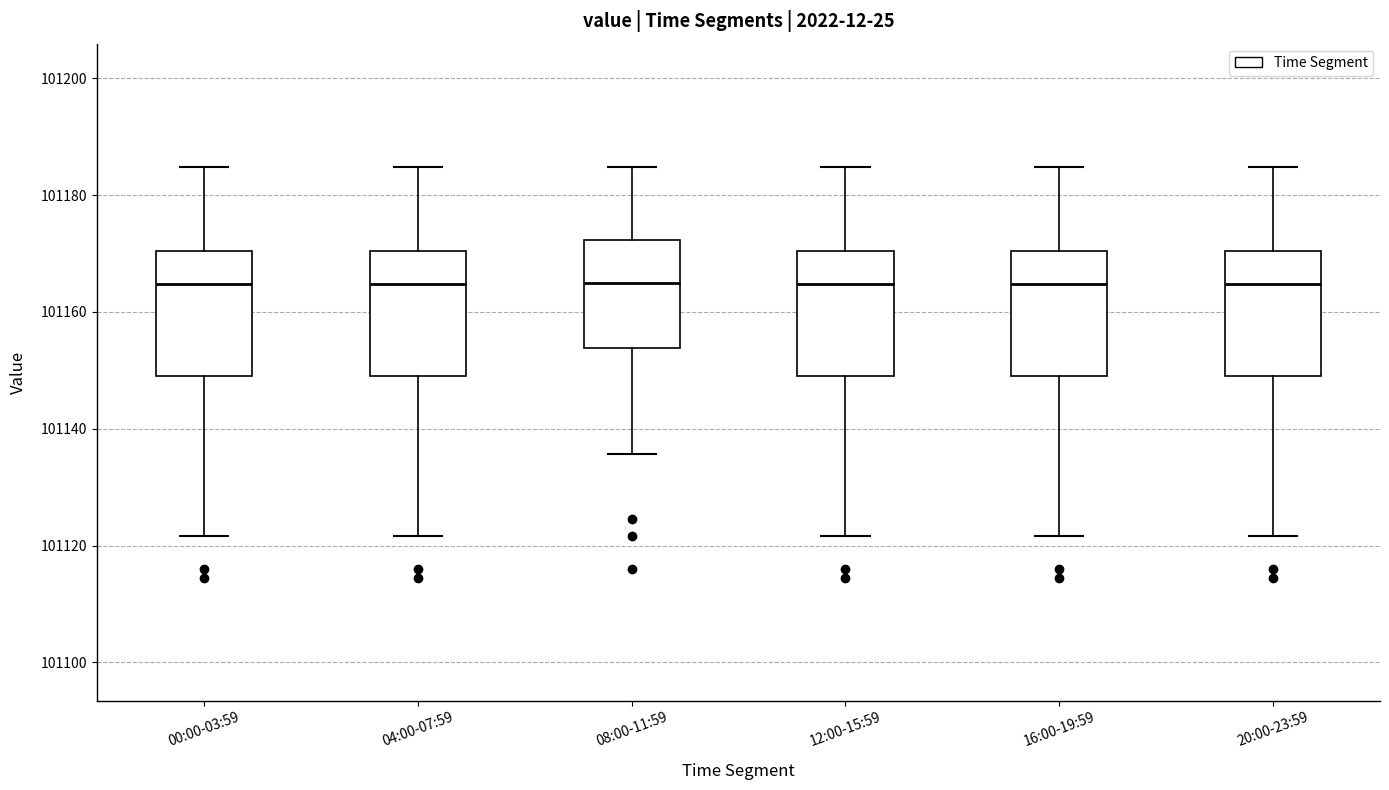

Reading left to right, transcribe this box plot: for each box, give where its median line is, the range the box spans, and where its two whiskers end, as read against the y-axis. The values are not printed on the chart, so give them approximately, as read against the axis.

00:00-03:59: median 101164, box 101150 to 101170, whiskers 101122 to 101184
04:00-07:59: median 101164, box 101150 to 101170, whiskers 101122 to 101184
08:00-11:59: median 101164, box 101154 to 101172, whiskers 101136 to 101184
12:00-15:59: median 101164, box 101150 to 101170, whiskers 101122 to 101184
16:00-19:59: median 101164, box 101150 to 101170, whiskers 101122 to 101184
20:00-23:59: median 101164, box 101150 to 101170, whiskers 101122 to 101184